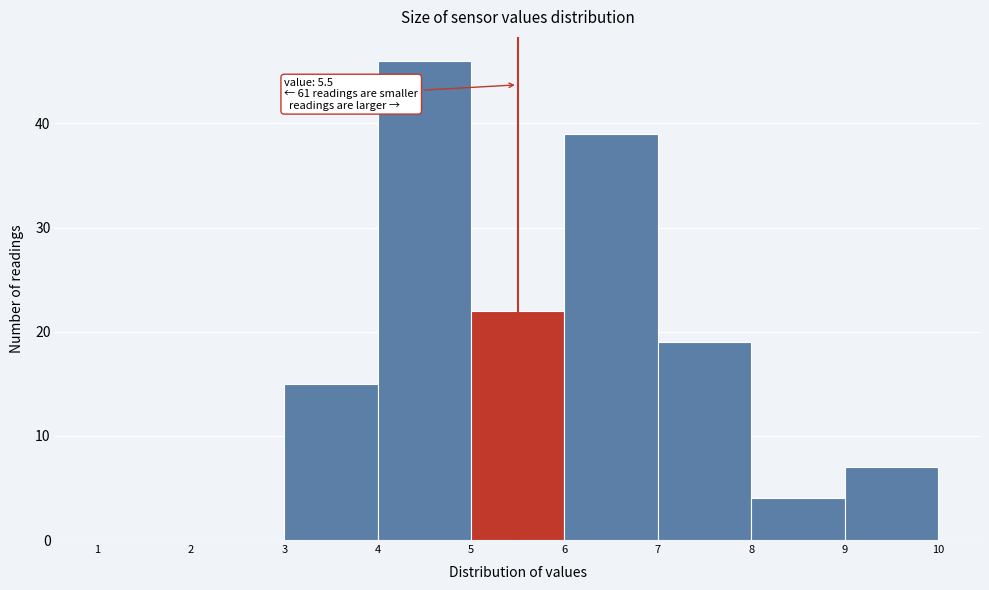

Over which range of the x-axis is the bar tallest?

4 to 5